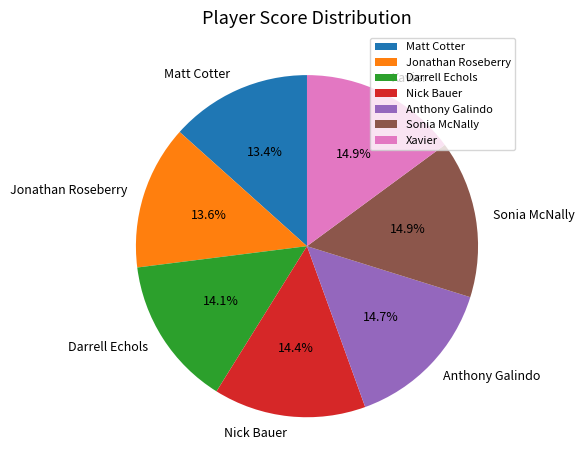

What percentage is the Darrell Echols slice, to the nearest percent?

14%